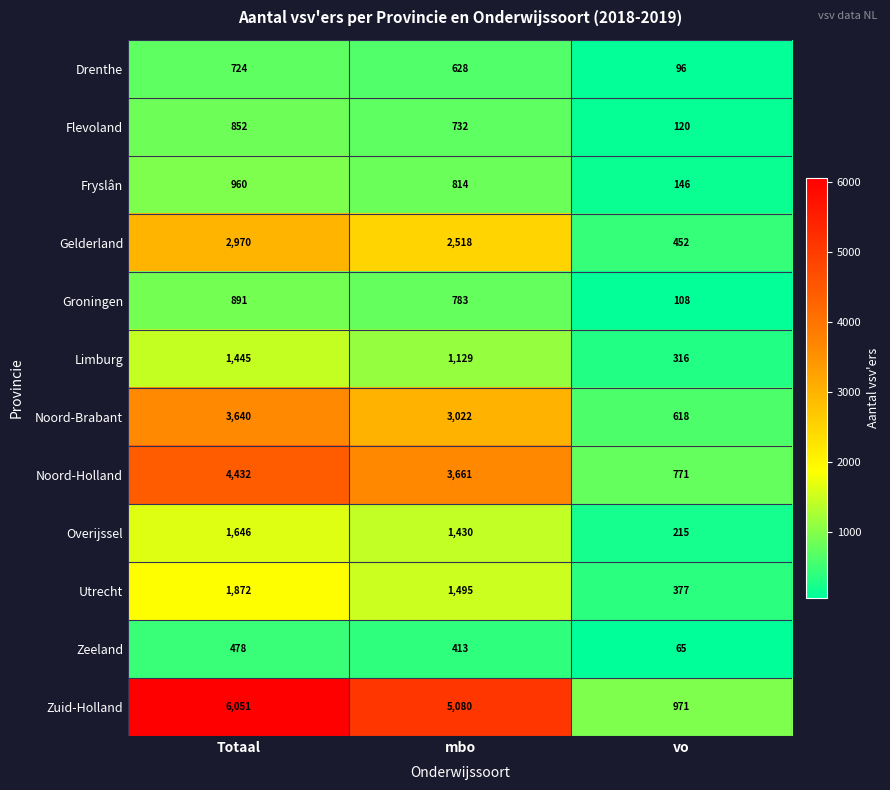

Count the number of data series in this chart.

12